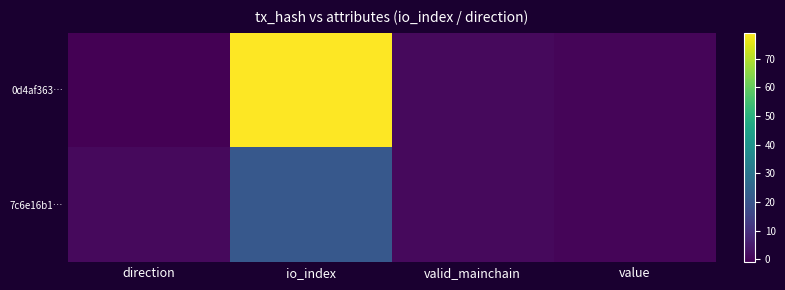

Which series has the largest range (max minus min)?

0d4af363…